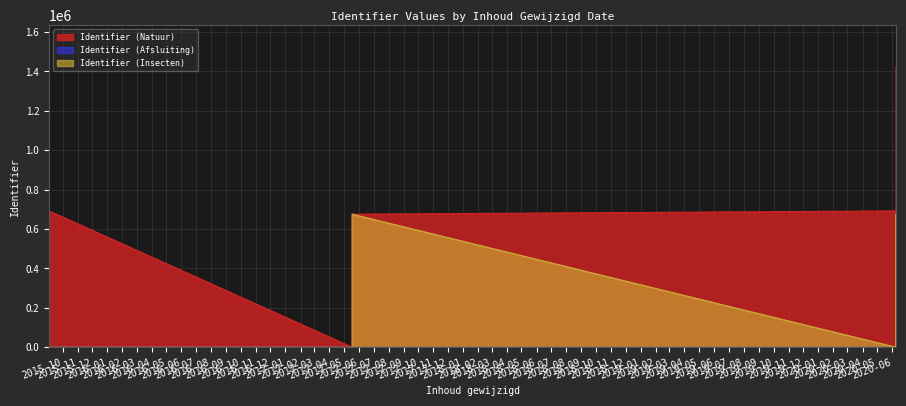

Which series has the largest total across all categories?

Identifier (Natuur)